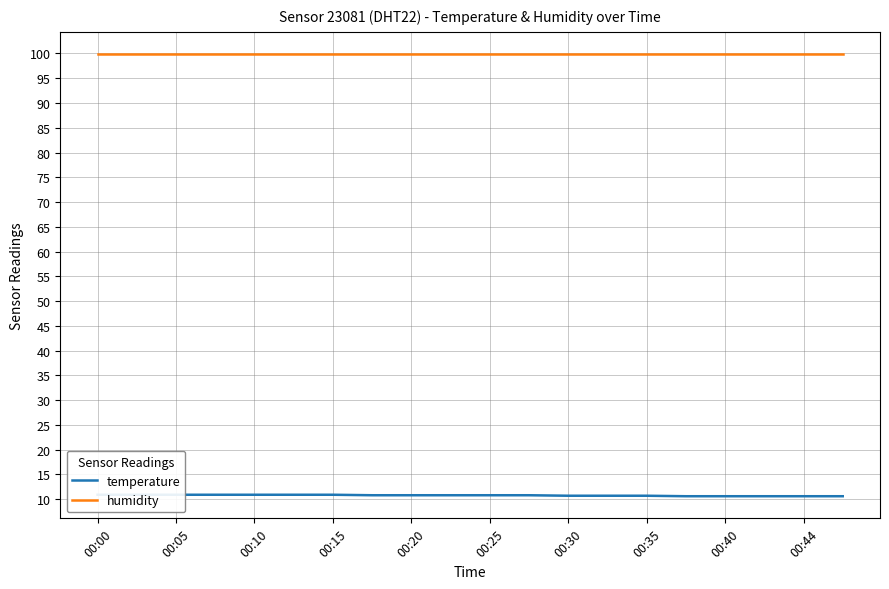

What are all the series names shown in the legend?

temperature, humidity